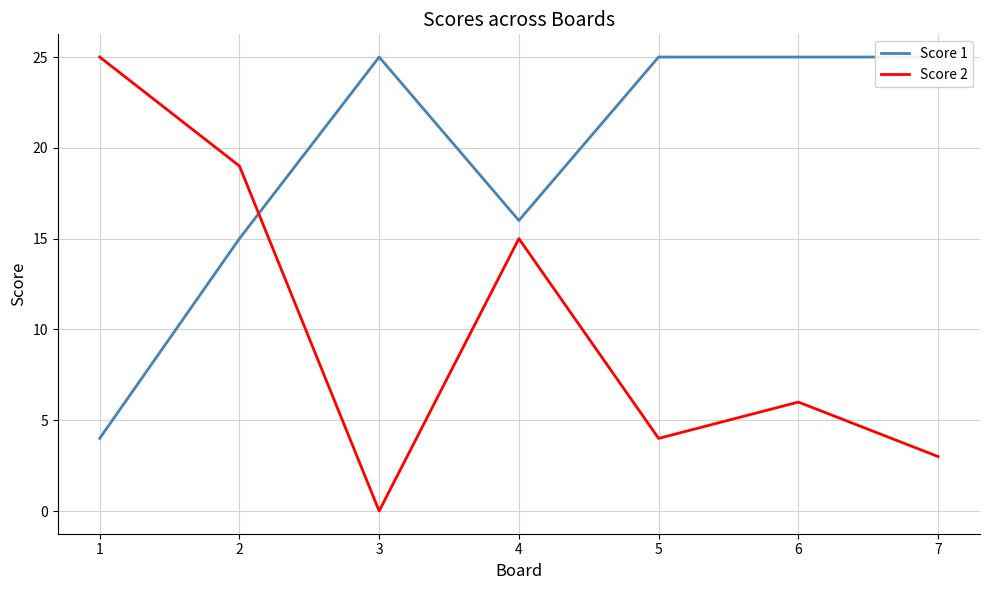

Rank the series by their average value, from highest to lowest.

Score 1, Score 2